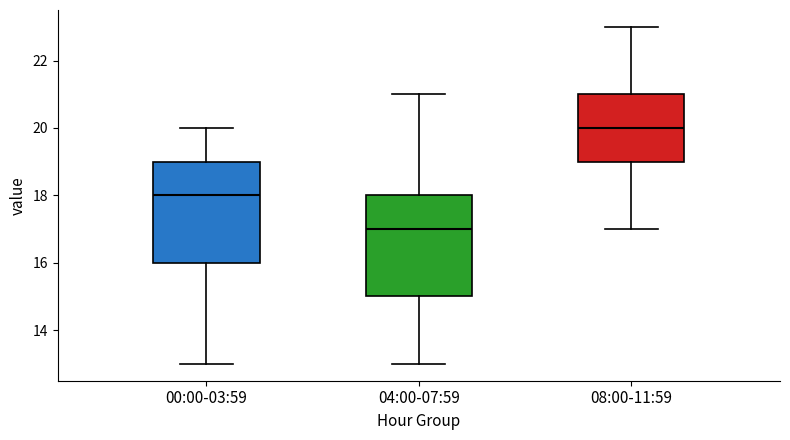

Reading left to right, transcribe this box plot: for each box, give where its median line is, the range the box spans, and where its two whiskers end, as read against the y-axis. The values are not printed on the chart, so give them approximately, as read against the axis.

00:00-03:59: median 18, box 16 to 19, whiskers 13 to 20
04:00-07:59: median 17, box 15 to 18, whiskers 13 to 21
08:00-11:59: median 20, box 19 to 21, whiskers 17 to 23